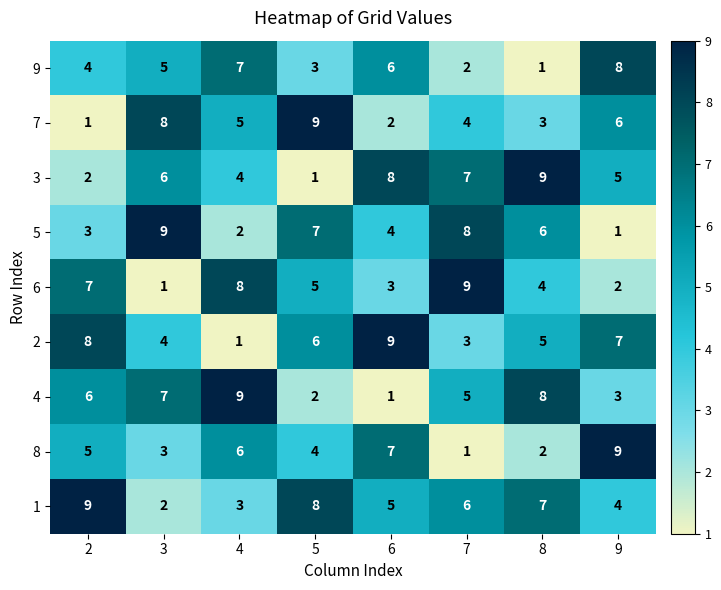

Is the value of 6 at 8 greater than the value of 9 at 7?

Yes